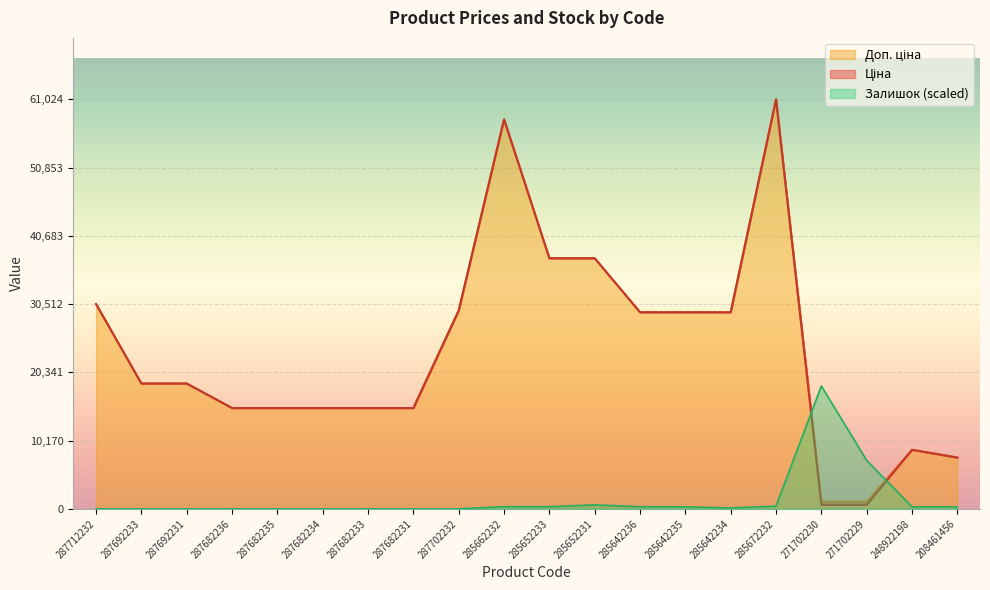

True or false: Ціна and Доп. ціна cross at least once.

False